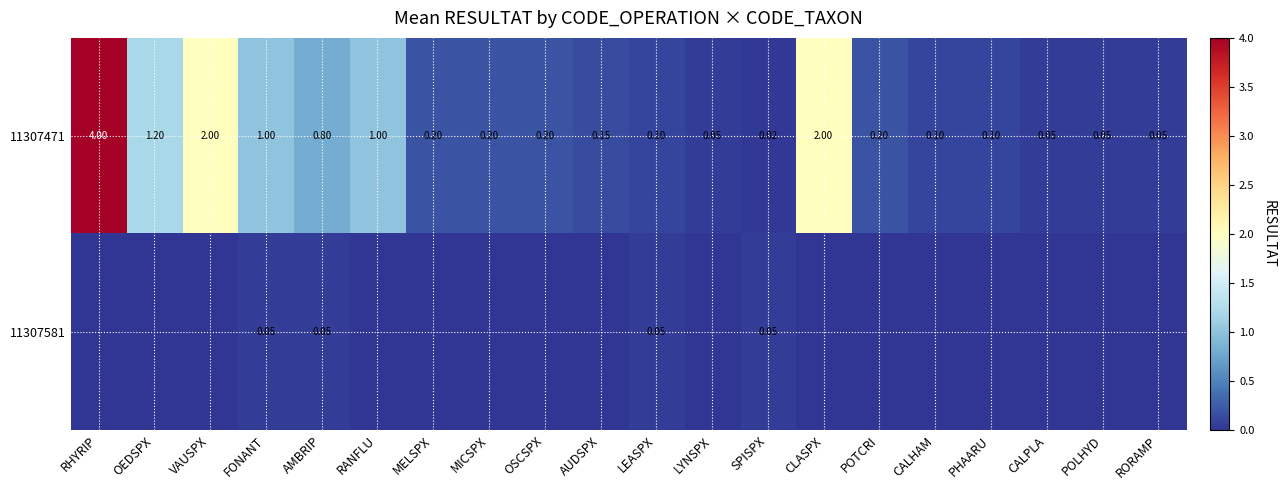

What is the difference between the 11307581 values at MELSPX and SPISPX?

0.1